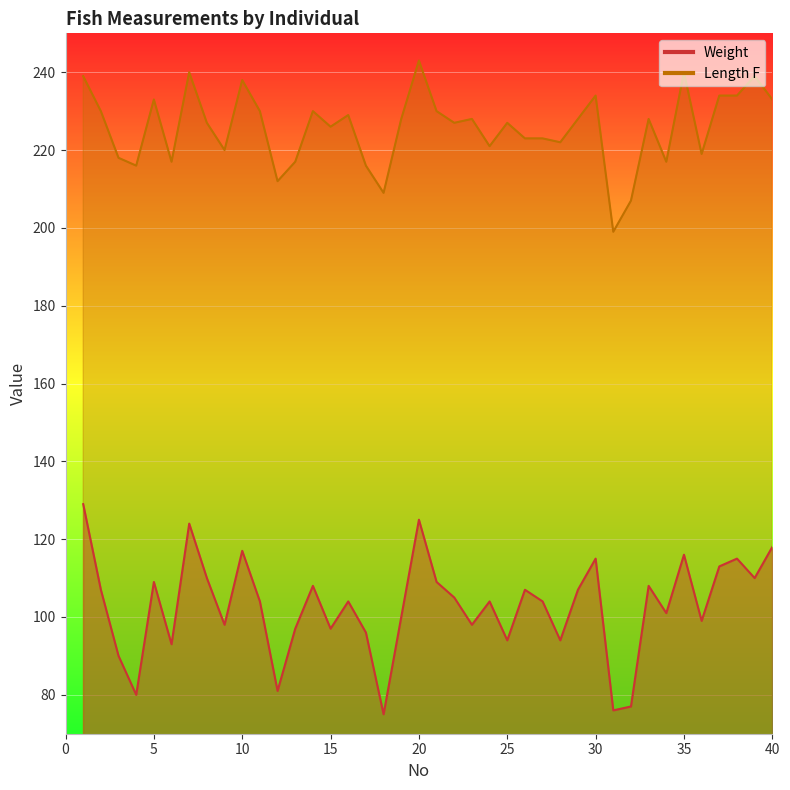

Reading right to left, transcribe all the data shown in this chart.

Weight: 118	110	115	113	99	116	101	108	77	76	115	107	94	104	107	94	104	98	105	109	125	100	75	96	104	97	108	97	81	104	117	98	110	124	93	109	80	90	107	129
Length F: 233	239	234	234	219	240	217	228	207	199	234	228	222	223	223	227	221	228	227	230	243	228	209	216	229	226	230	217	212	230	238	220	227	240	217	233	216	218	230	239